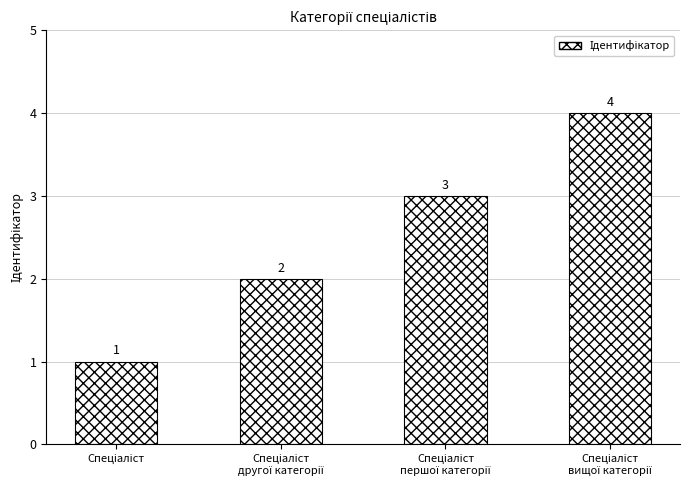

How many values are between 2 and 4?

3